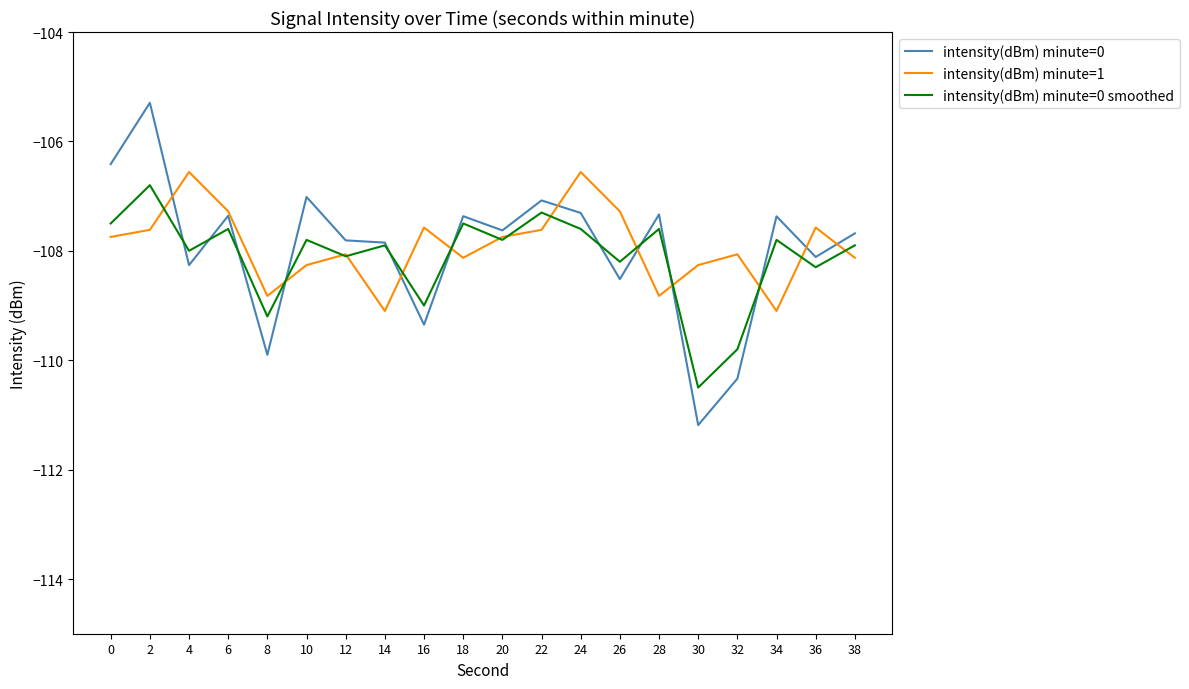

Between which two adjacent categories do intensity(dBm) minute=0 smoothed and intensity(dBm) minute=0 first intersect?

2 and 4